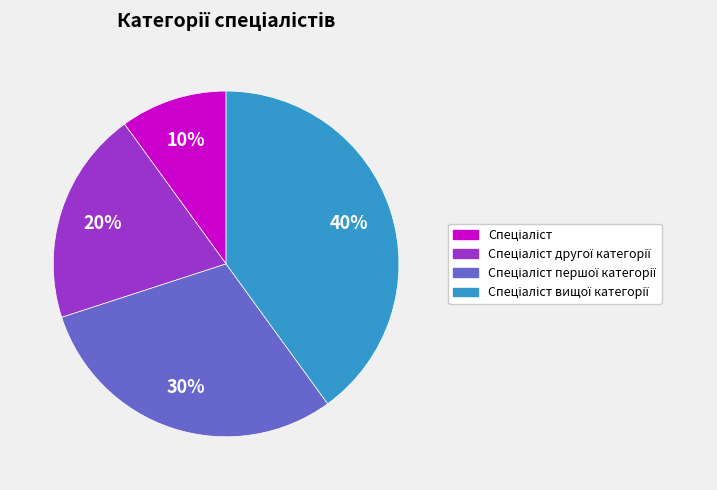

Is there a majority slice in this chart?

No